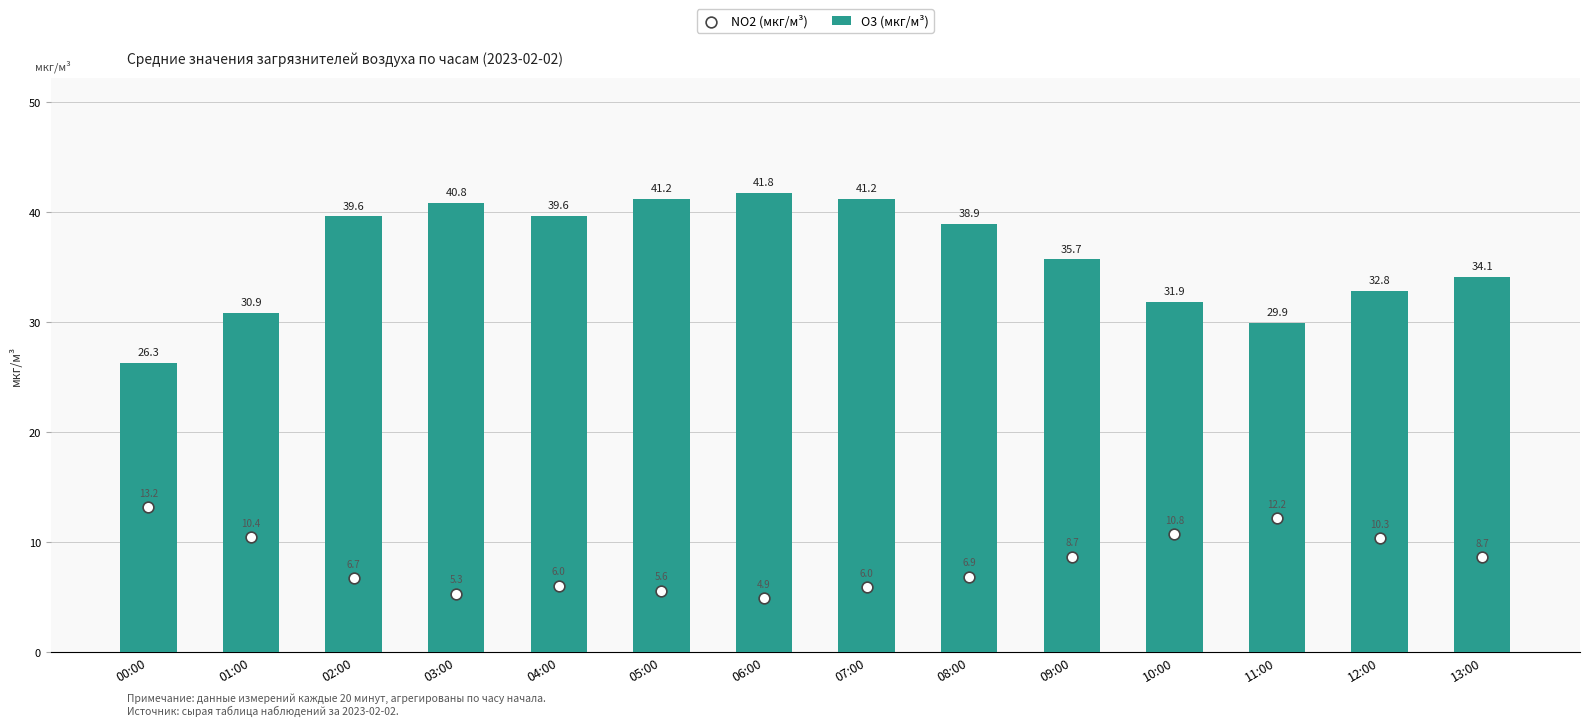

Which series contains the lowest Y value?

NO2 (мкг/м³)